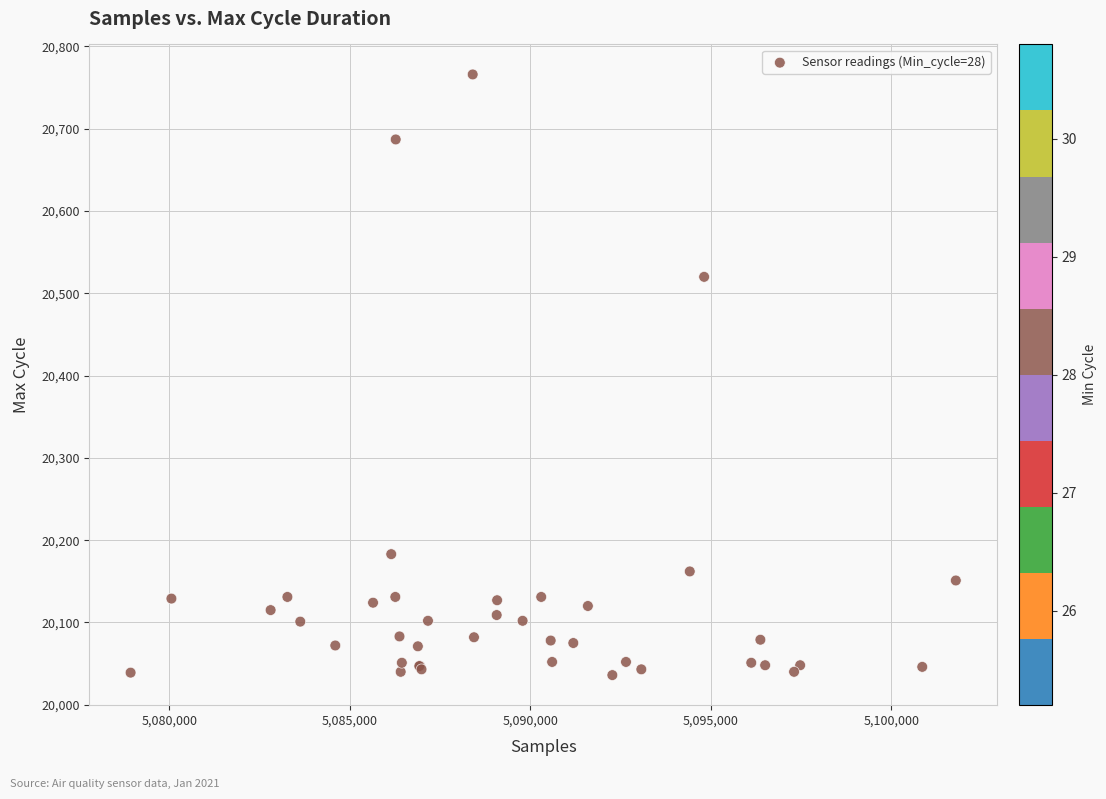

What Y value in the scatter plot is closest to 20401?

20520